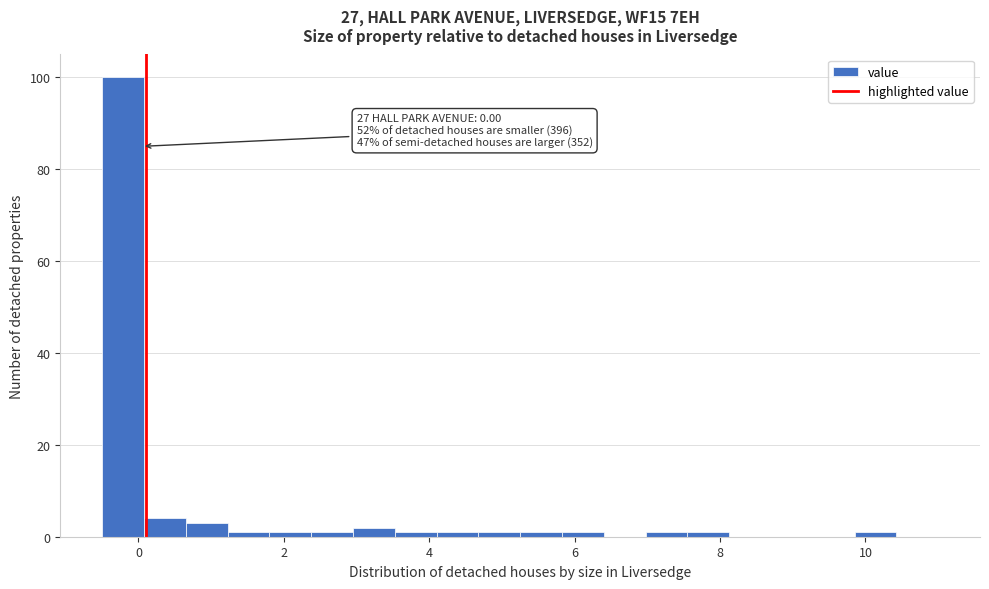

Around what value on the x-axis is the tallest bar? Give the approximate position of its centre, as read against the axis.

-0.2